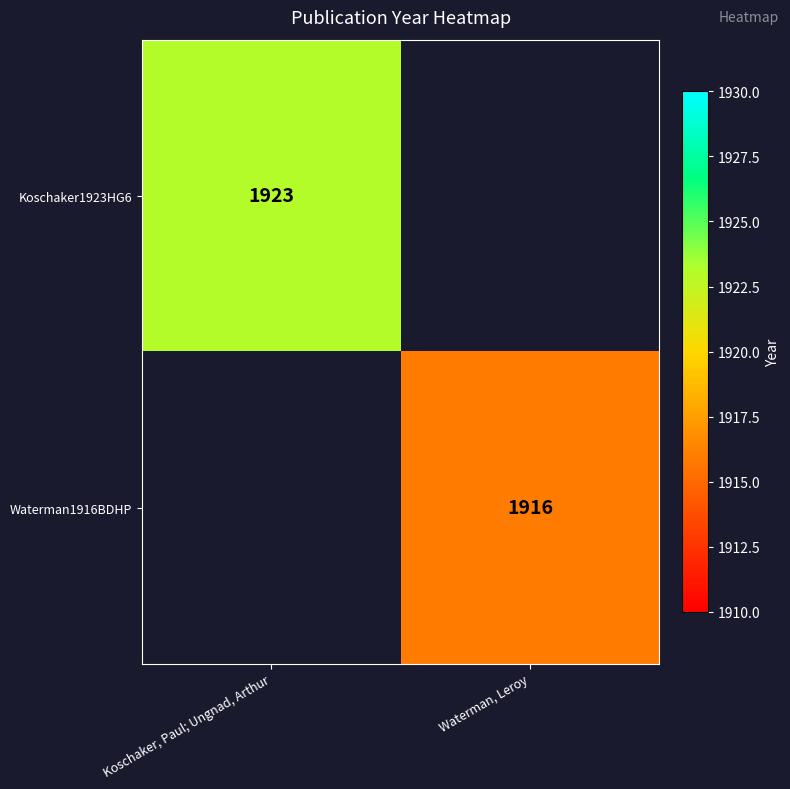

Is it true that Waterman1916BDHP equals 883 at Waterman, Leroy?

False